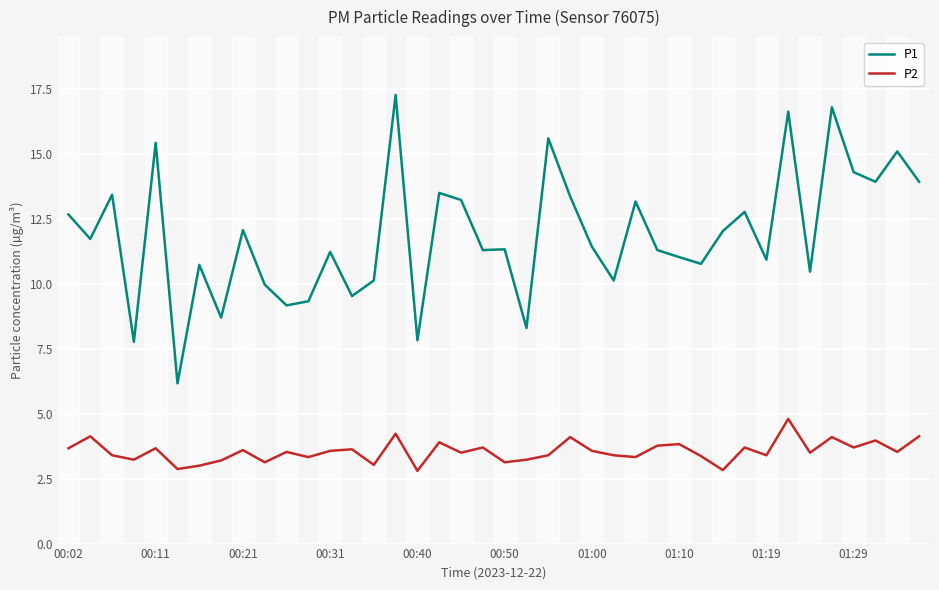

True or false: P1 and P2 cross at least once.

False